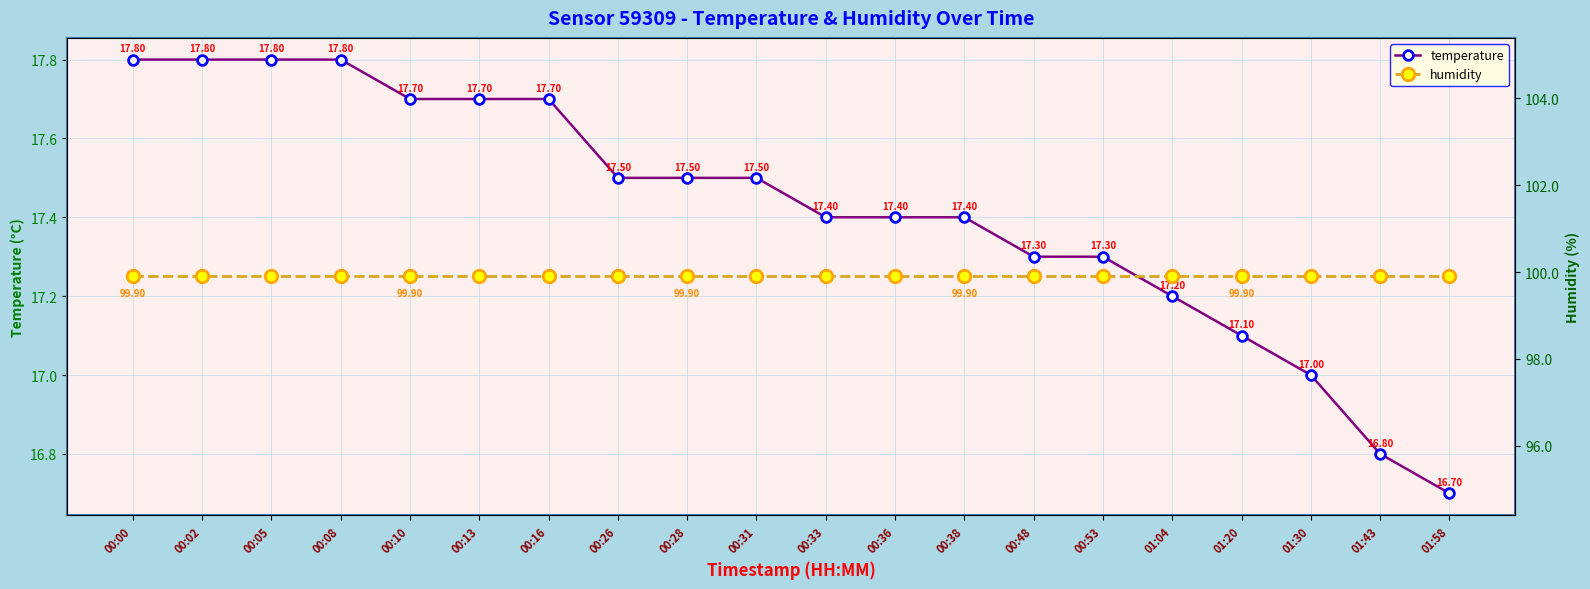

Is it true that temperature equals 27.1 at 00:53?

False